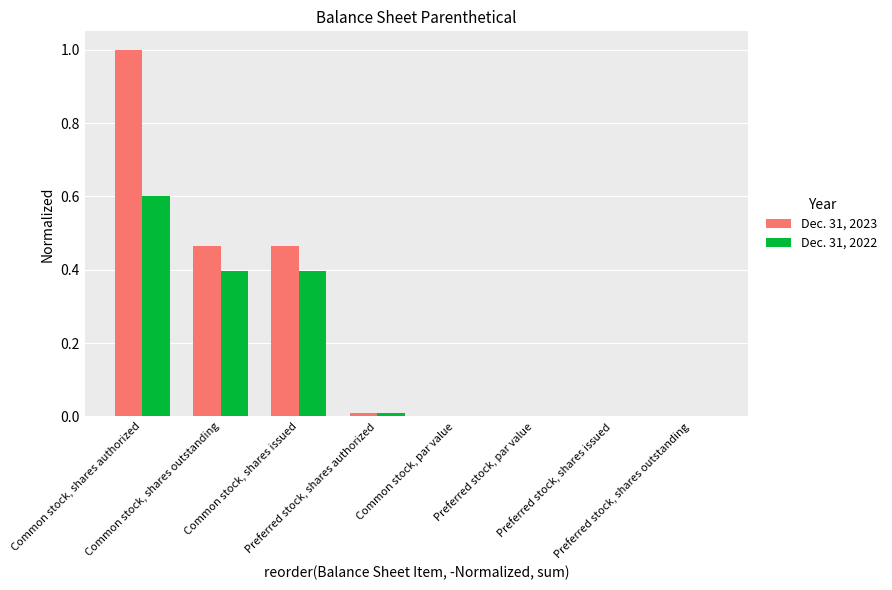

What is the sum of the Dec. 31, 2023 values at Common stock, par value and Common stock, shares authorized?

1.0